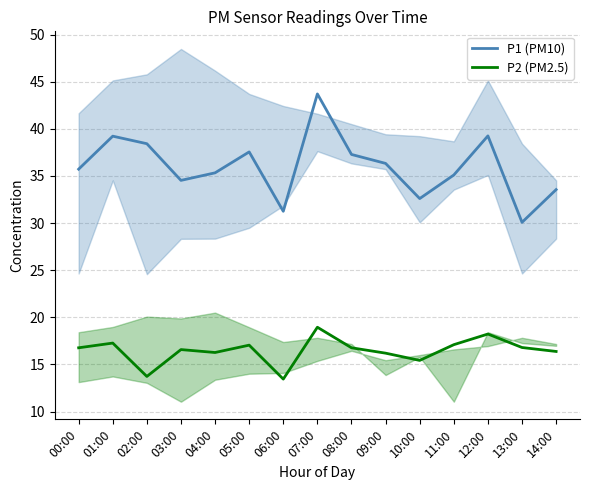

Rank the series by their maximum value, from lowest to highest.

P2 (PM2.5), P1 (PM10)